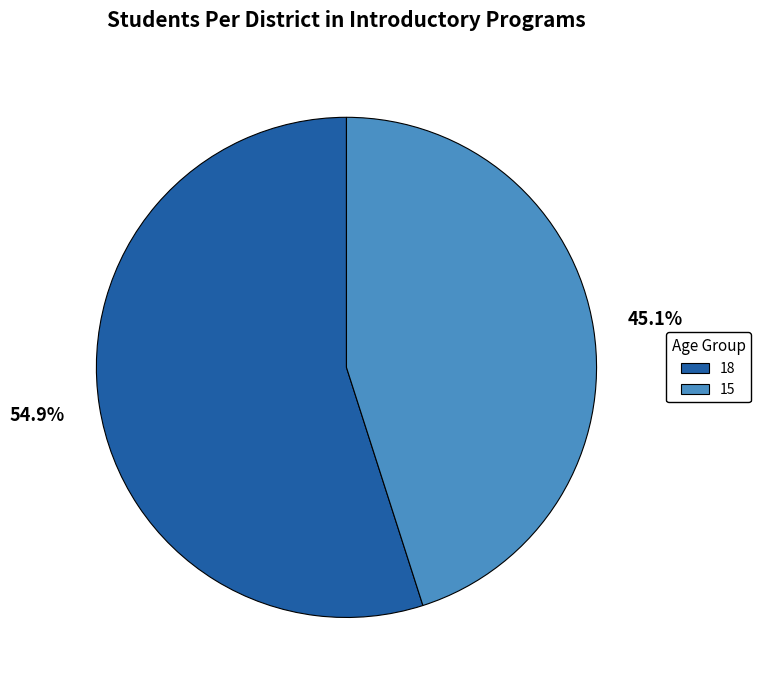

Is there a majority slice in this chart?

Yes